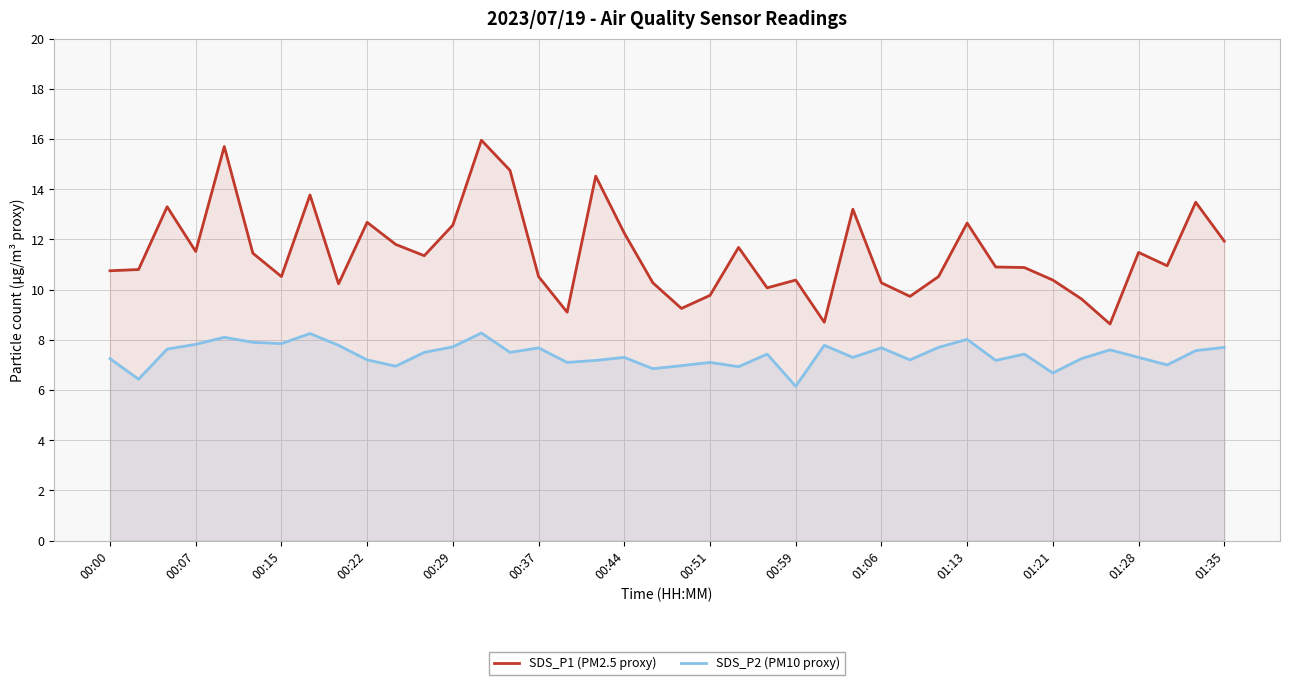

List the series in order of their overall mean, lowest first.

SDS_P2 (PM10 proxy), SDS_P1 (PM2.5 proxy)